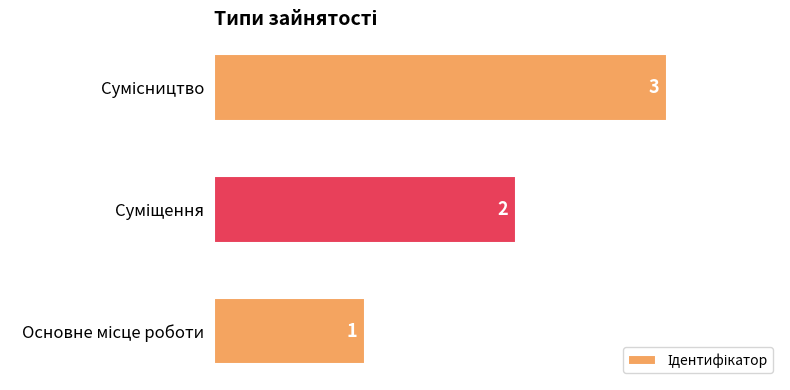

What is the maximum value shown in the chart?

3